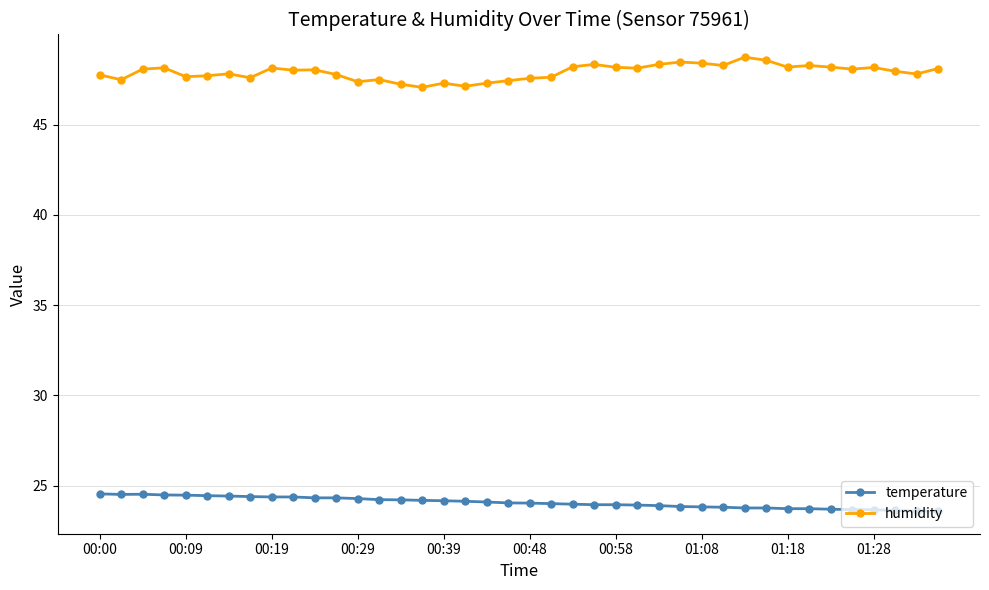

True or false: humidity and temperature cross at least once.

False